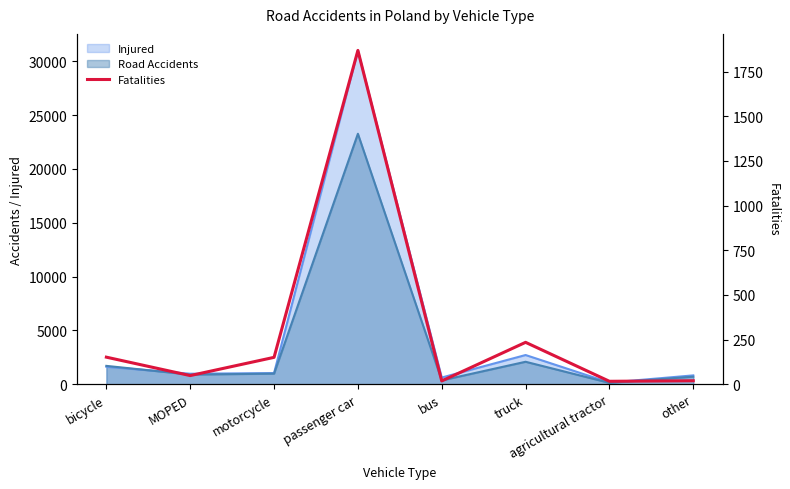

What is the change in value from truck to agricultural tractor?

-218